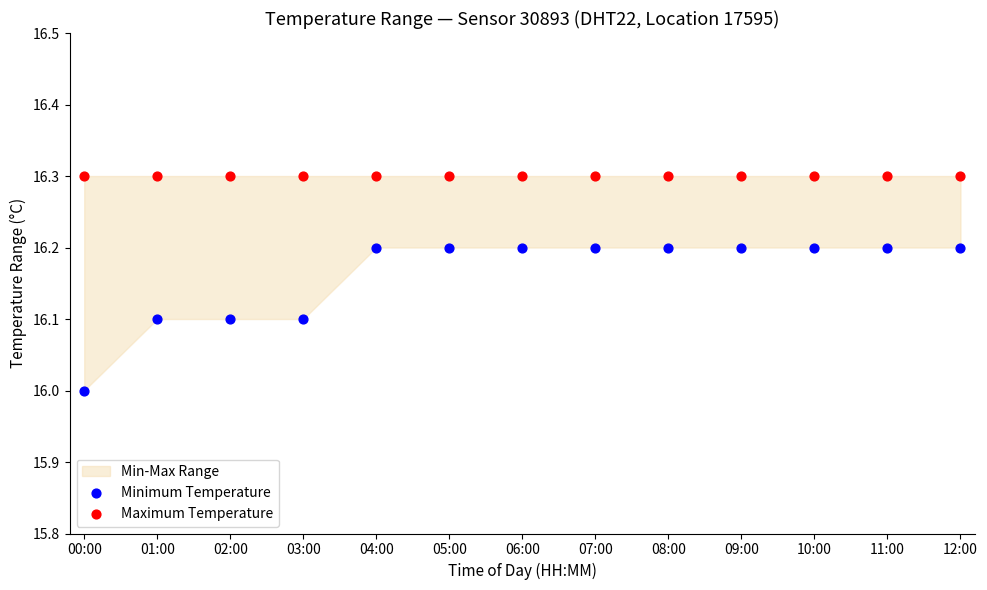

Which series contains the highest Y value?

Maximum Temperature